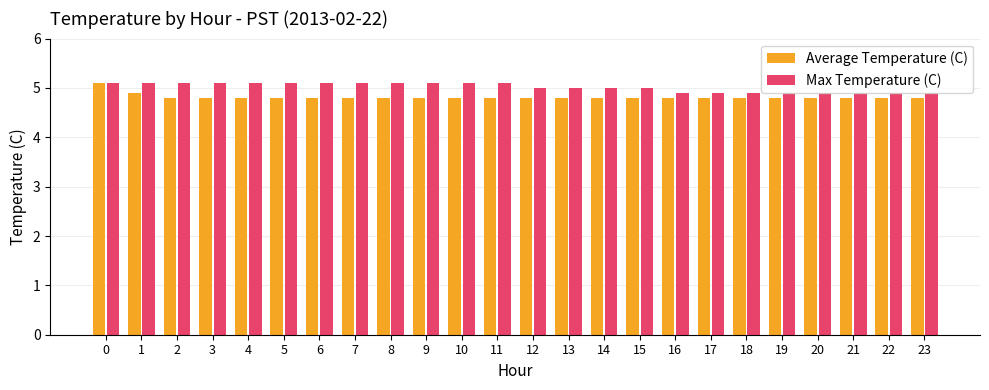

Reading left to right, list all the values displayed in this chart.

Average Temperature (C): 0=5.1	1=4.9	2=4.8	3=4.8	4=4.8	5=4.8	6=4.8	7=4.8	8=4.8	9=4.8	10=4.8	11=4.8	12=4.8	13=4.8	14=4.8	15=4.8	16=4.8	17=4.8	18=4.8	19=4.8	20=4.8	21=4.8	22=4.8	23=4.8
Max Temperature (C): 0=5.1	1=5.1	2=5.1	3=5.1	4=5.1	5=5.1	6=5.1	7=5.1	8=5.1	9=5.1	10=5.1	11=5.1	12=5.0	13=5.0	14=5.0	15=5.0	16=4.9	17=4.9	18=4.9	19=4.9	20=4.9	21=4.9	22=4.9	23=4.9